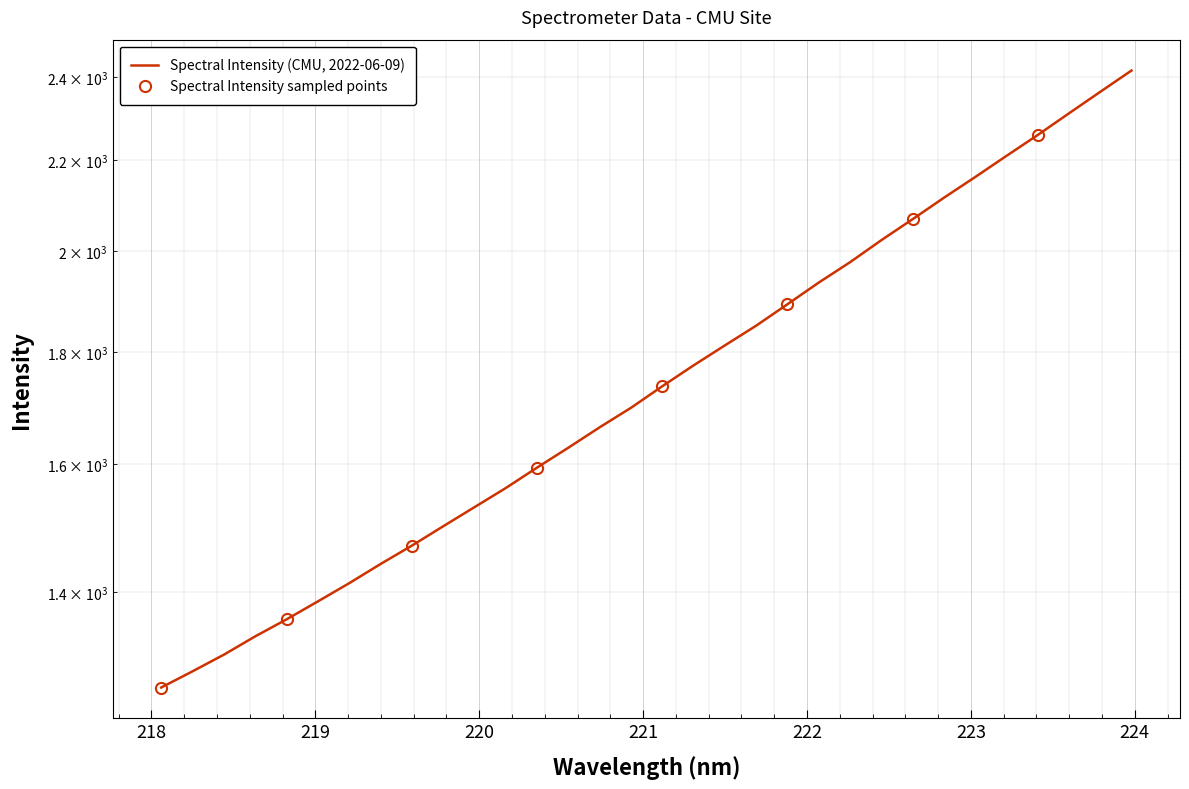

Where does the data first go above 1736?

221.1174